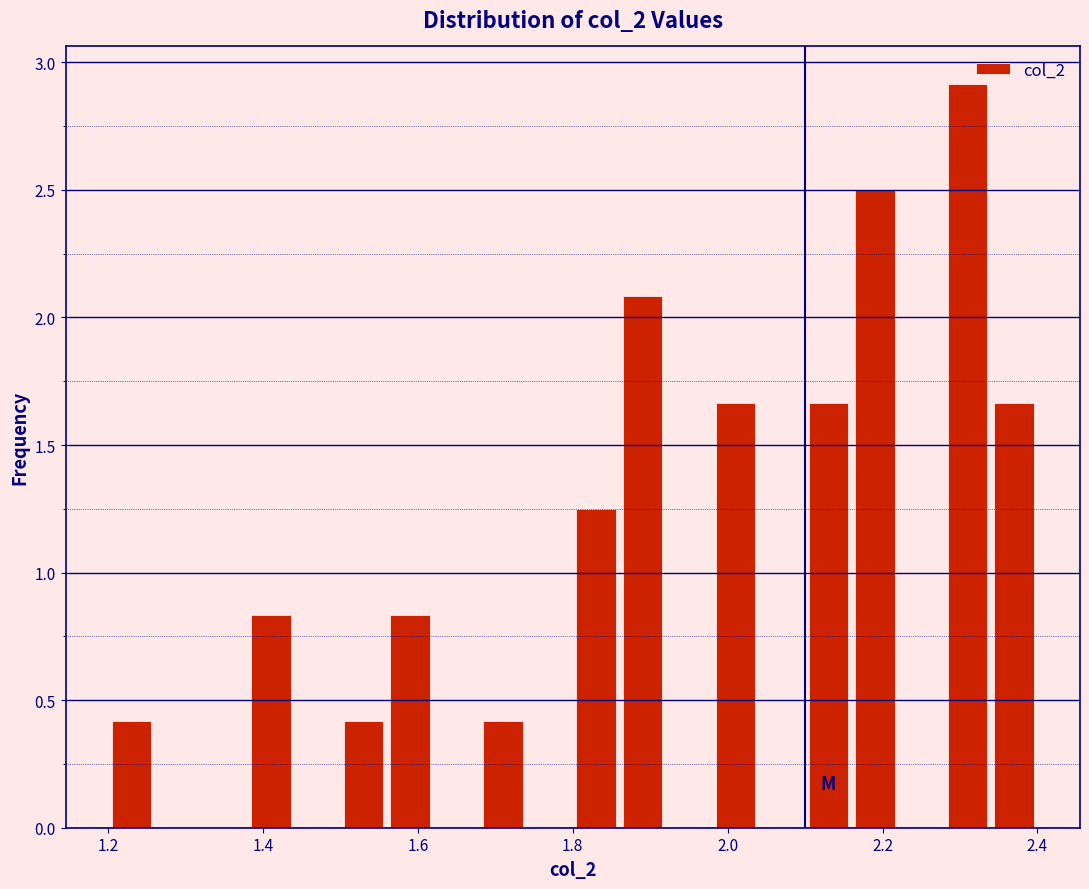

Around what value on the x-axis is the tallest bar? Give the approximate position of its centre, as read against the axis.

2.32